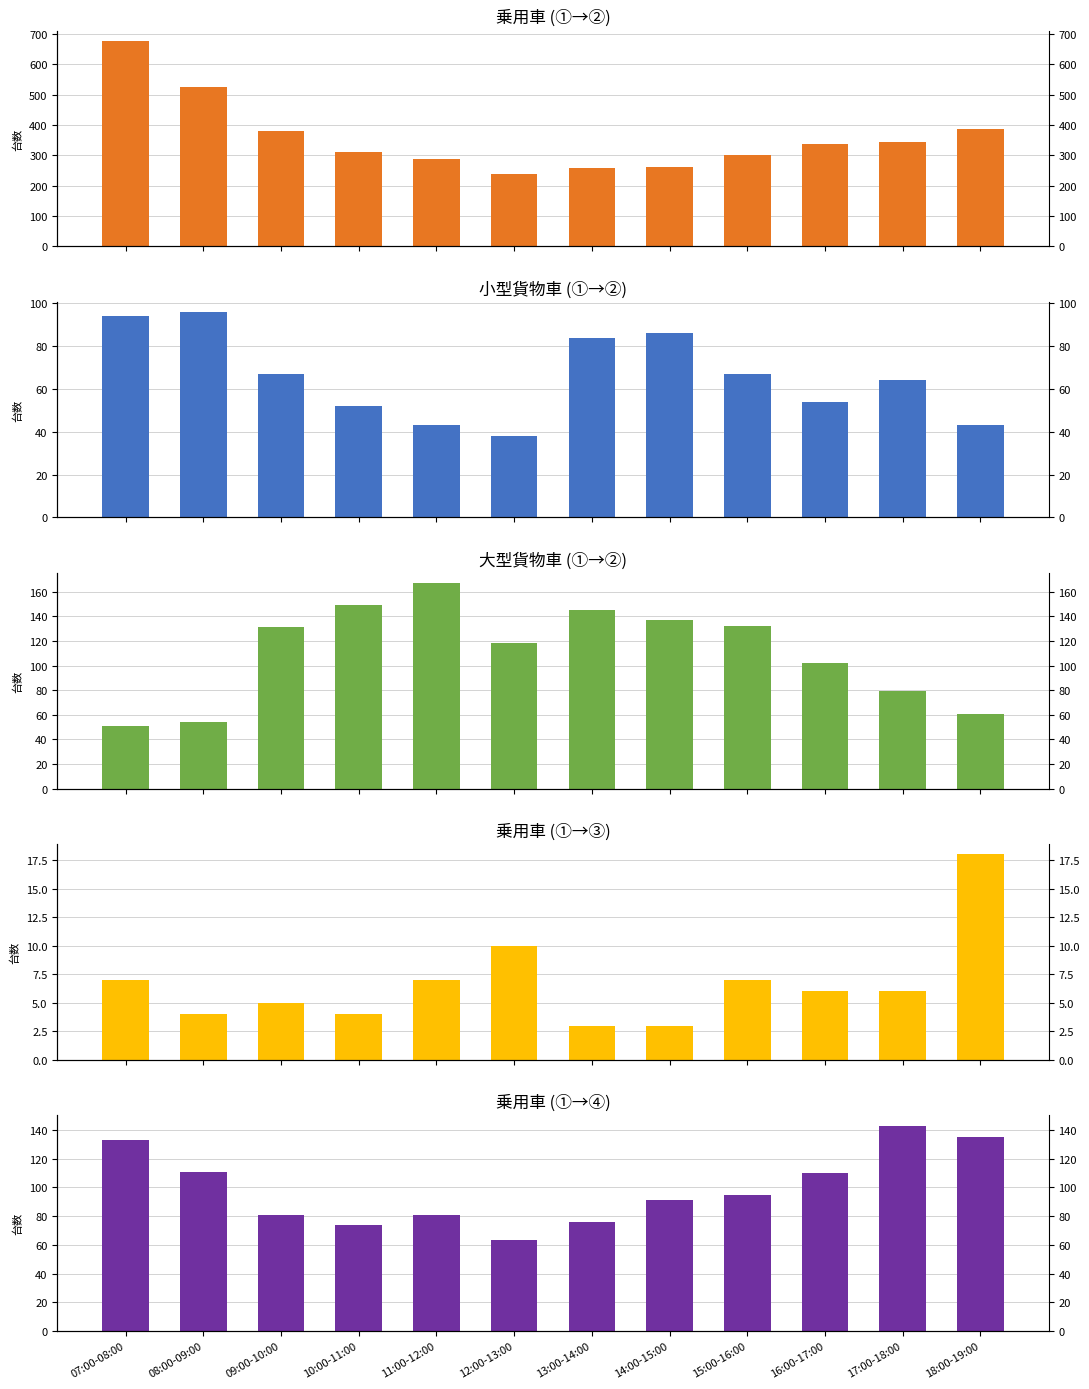

What is the difference between the 大型貨物車 (①→②) values at 08:00-09:00 and 09:00-10:00?

77